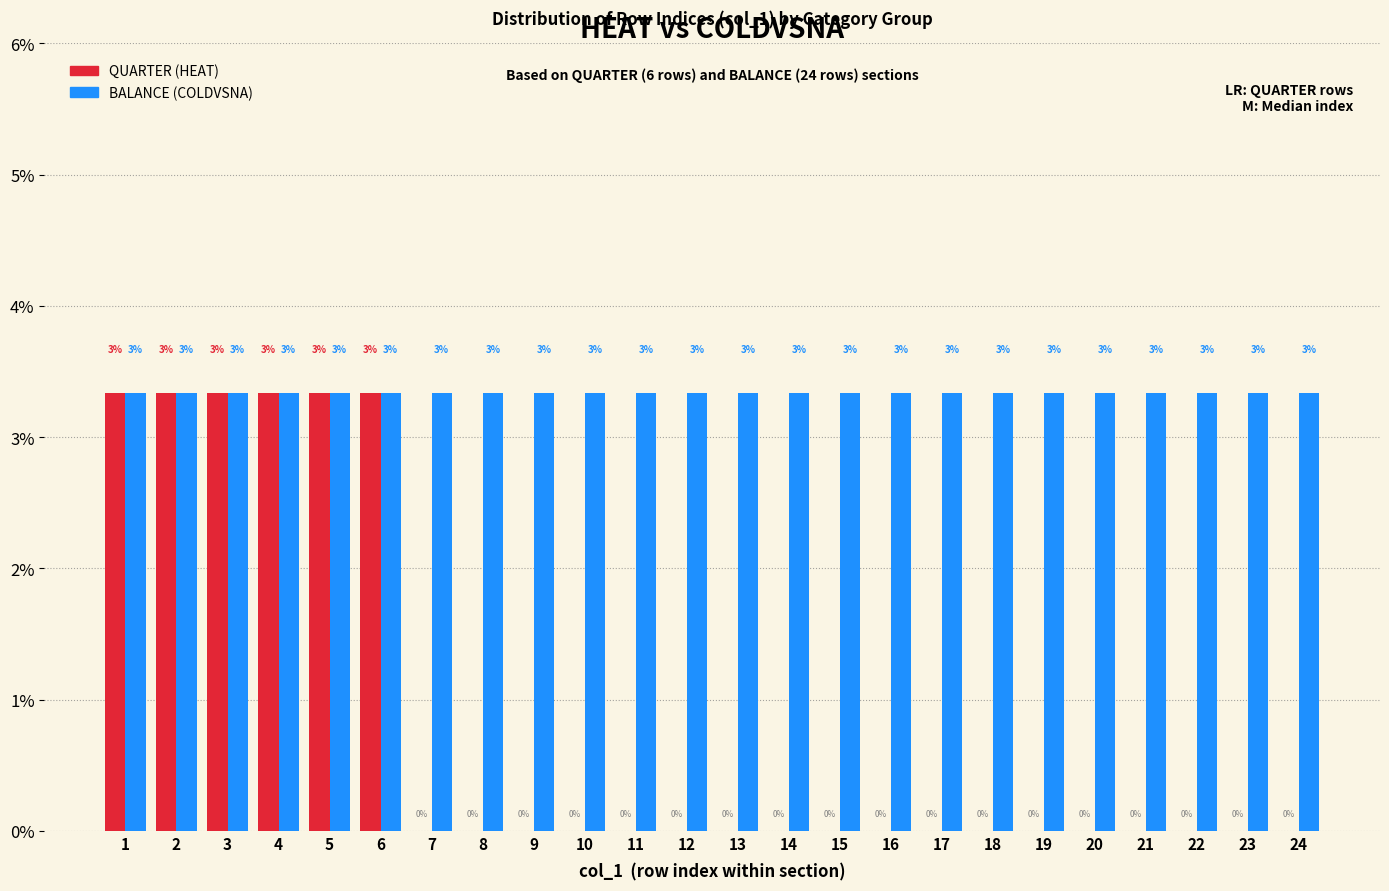

Are the bars horizontal?

No